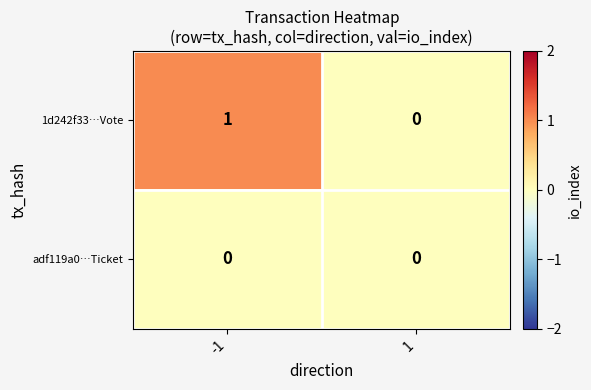

True or false: adf119a0…Ticket has a value of 0 at 1.

True